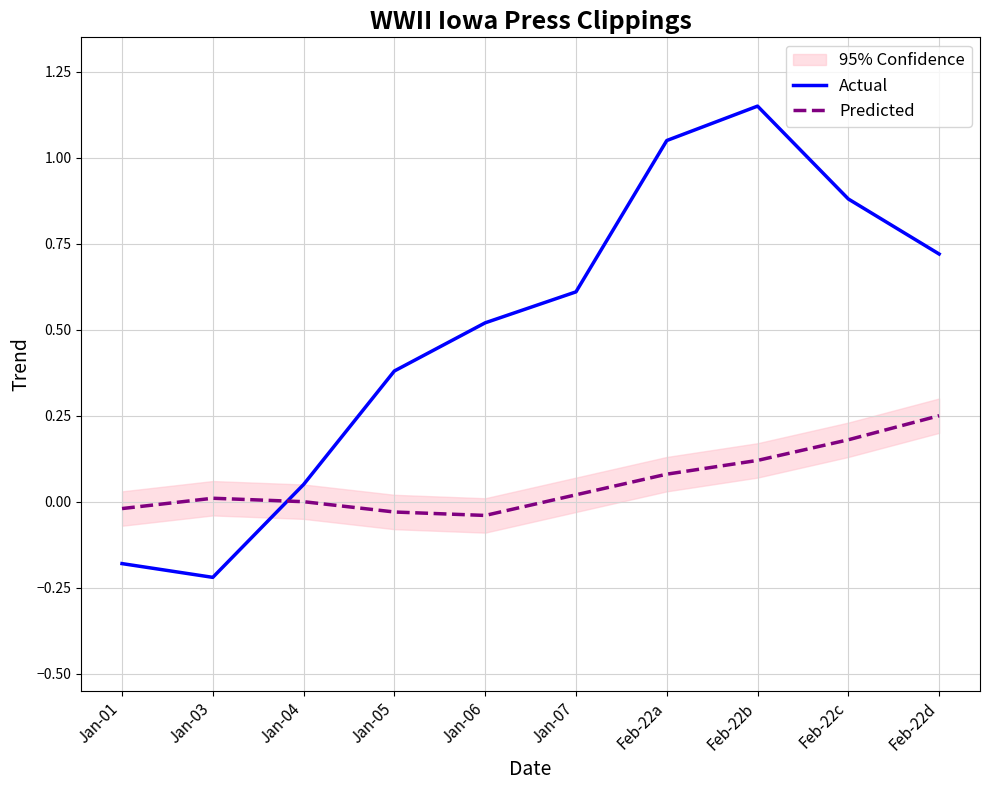

What is the highest value of the Actual series?

1.1